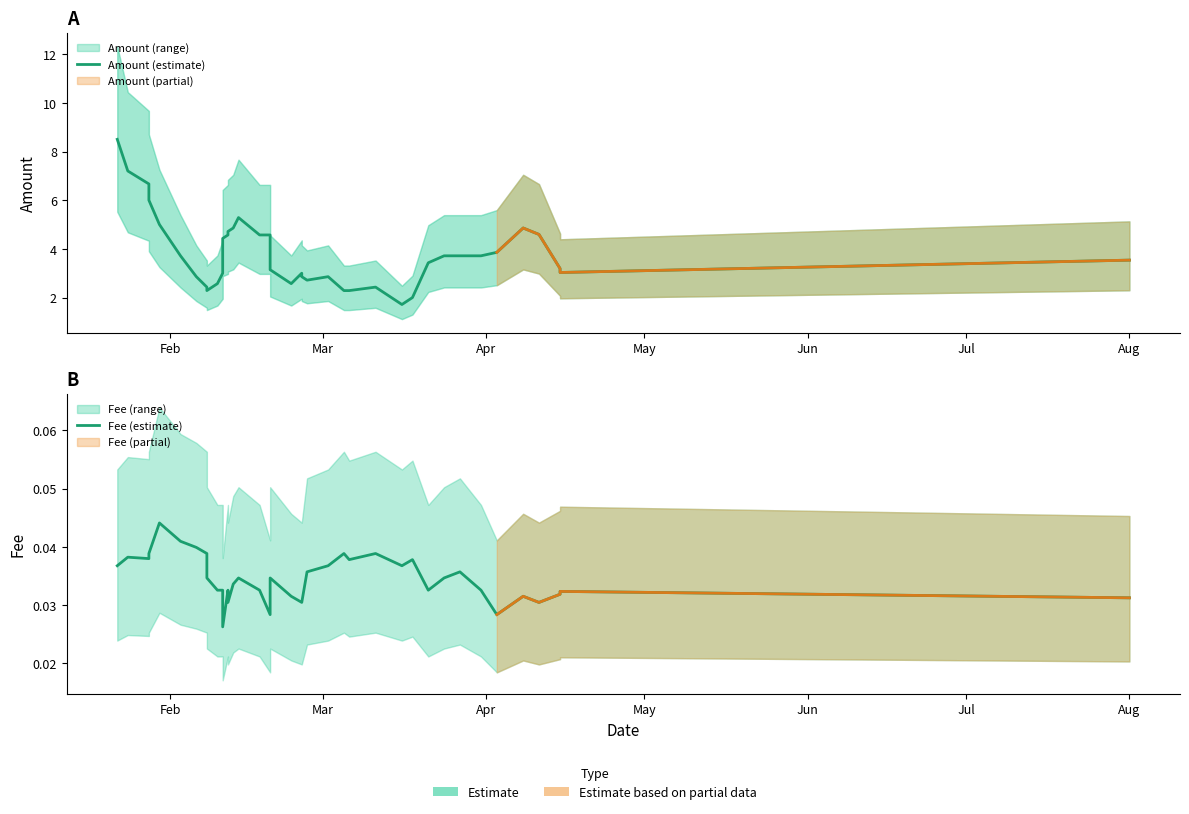

What is the difference between the maximum and second lowest values in the Amount (estimate) series?

6.5